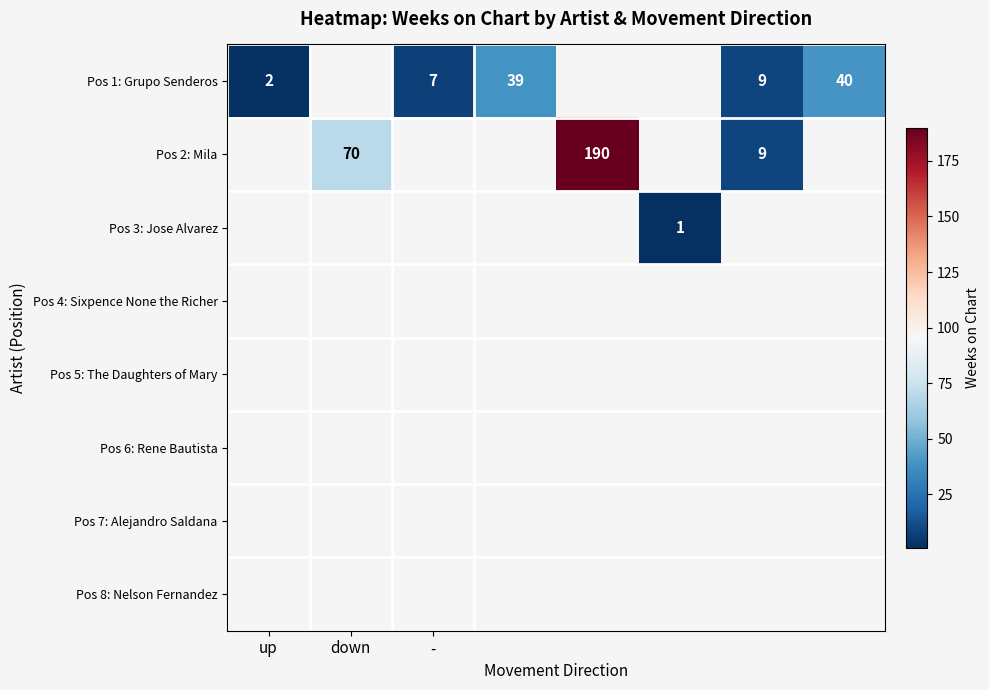

True or false: Pos 1: Grupo Senderos has a value of 7 at -.

True